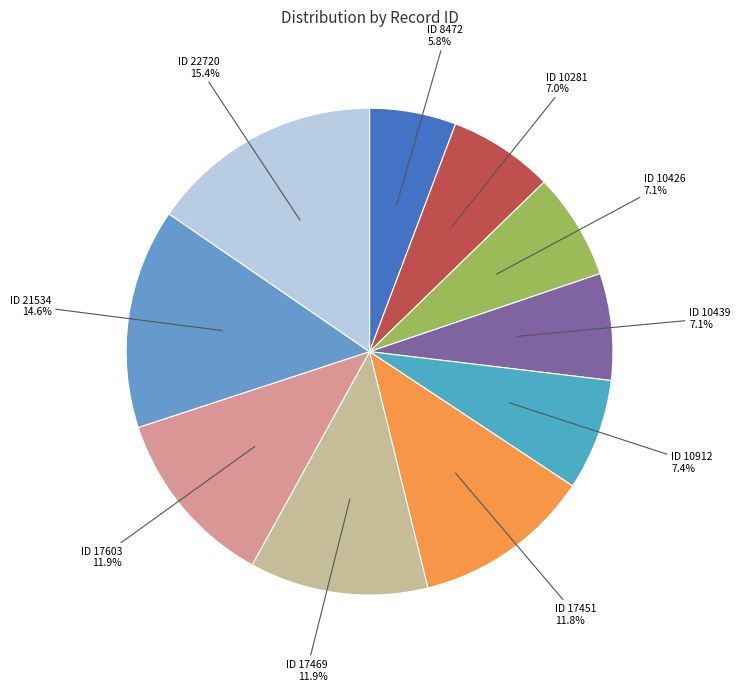

What percentage do ID 21534 and ID 22720 together represent?

30.0%